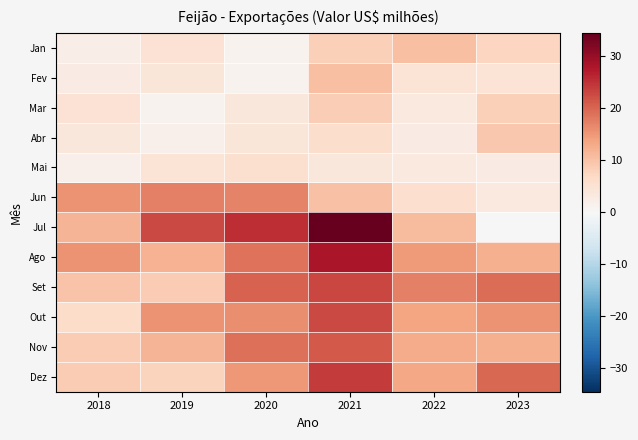

Which series changed the most between 2018 and 2020?

Jul